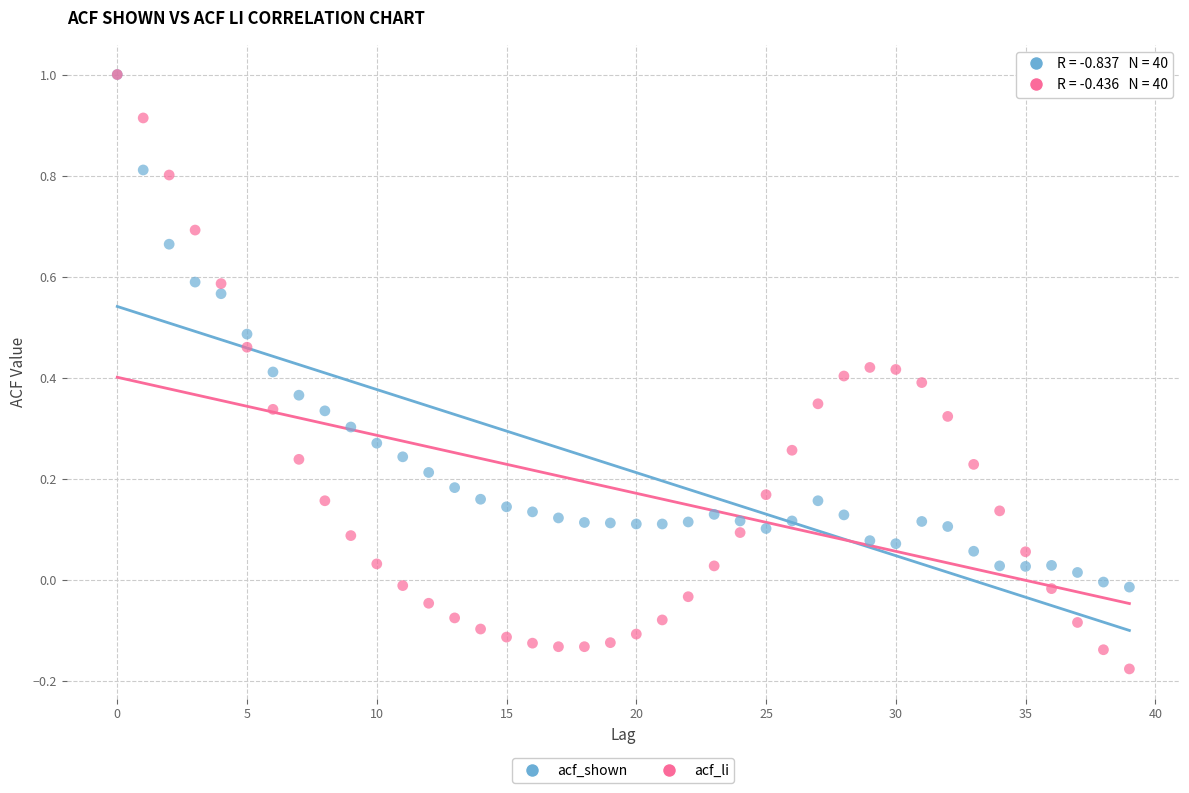

Which series has the widest spread of Y values?

acf_li